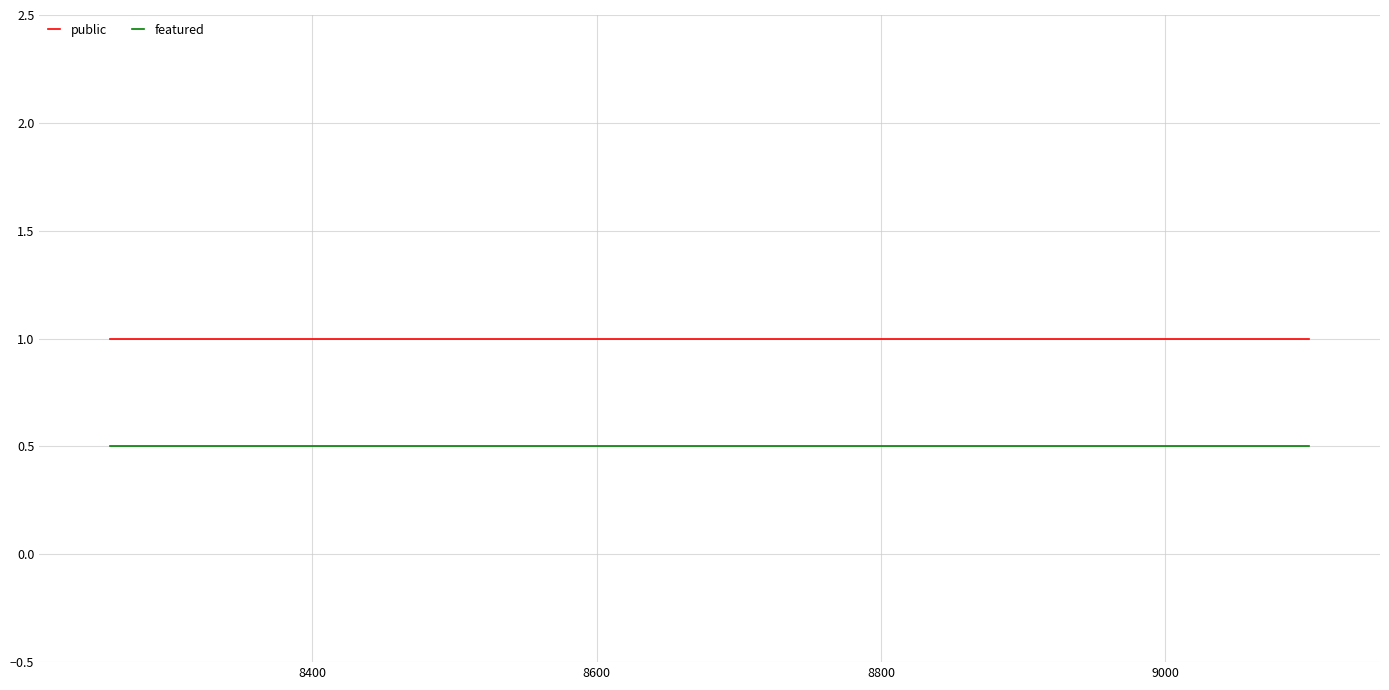

True or false: public and featured intersect in this chart.

False